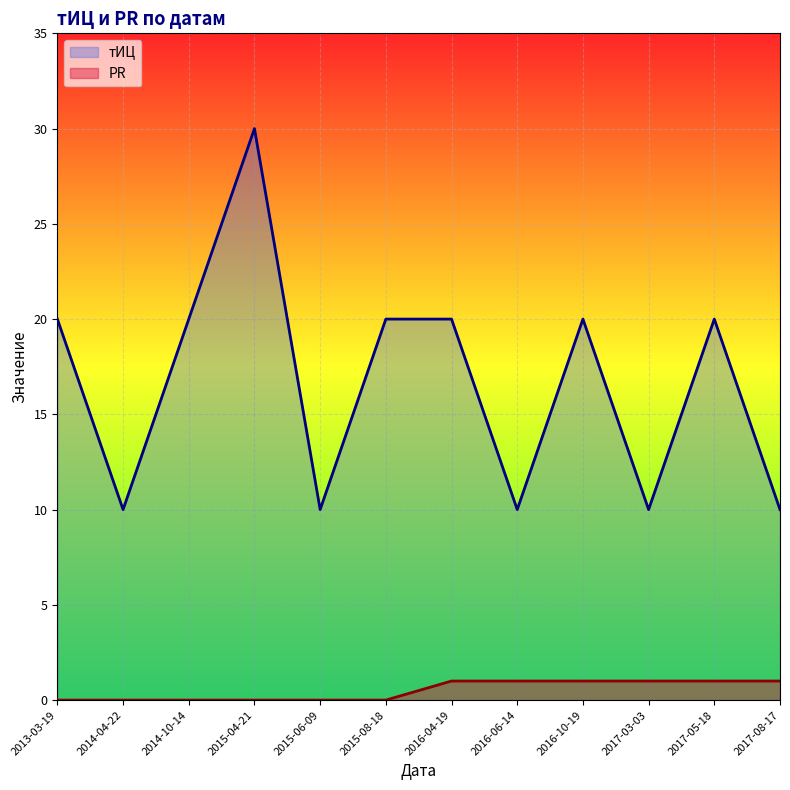

Rank the categories by тИЦ value from highest to lowest.

2015-04-21, 2013-03-19, 2014-10-14, 2015-08-18, 2016-04-19, 2016-10-19, 2017-05-18, 2014-04-22, 2015-06-09, 2016-06-14, 2017-03-03, 2017-08-17